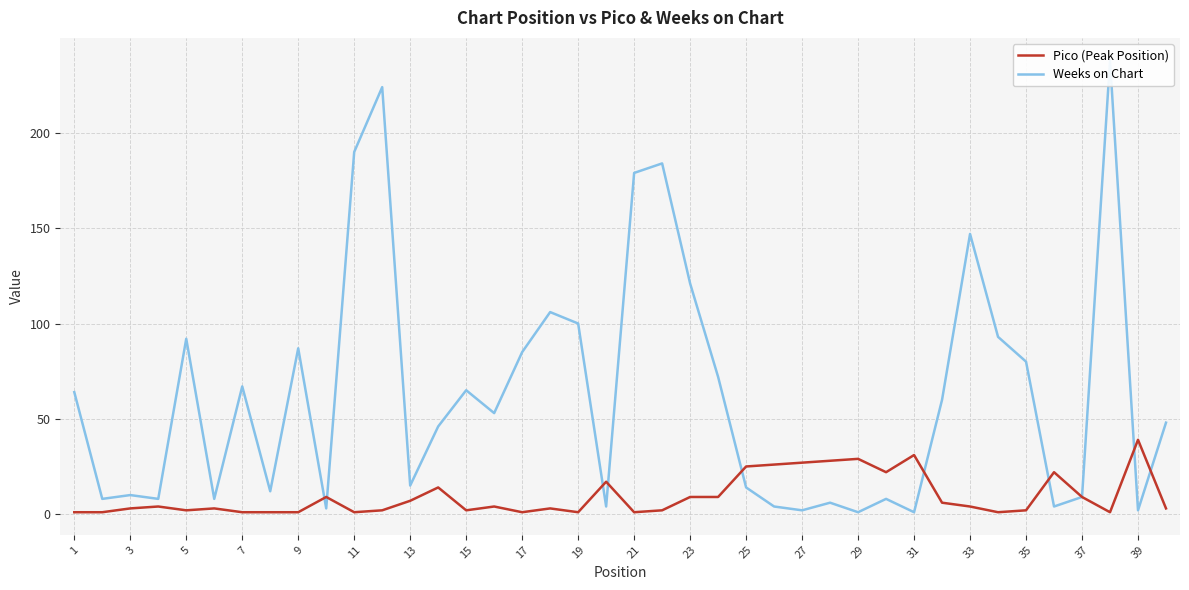

The Pico (Peak Position) series shows 25 at 25. True or false?

True